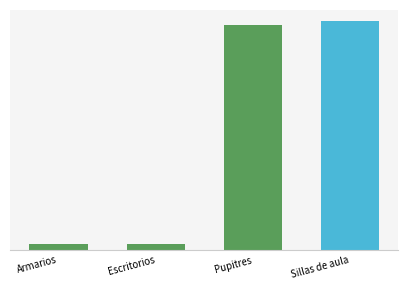

What is the difference between the second highest and minimum values?

351